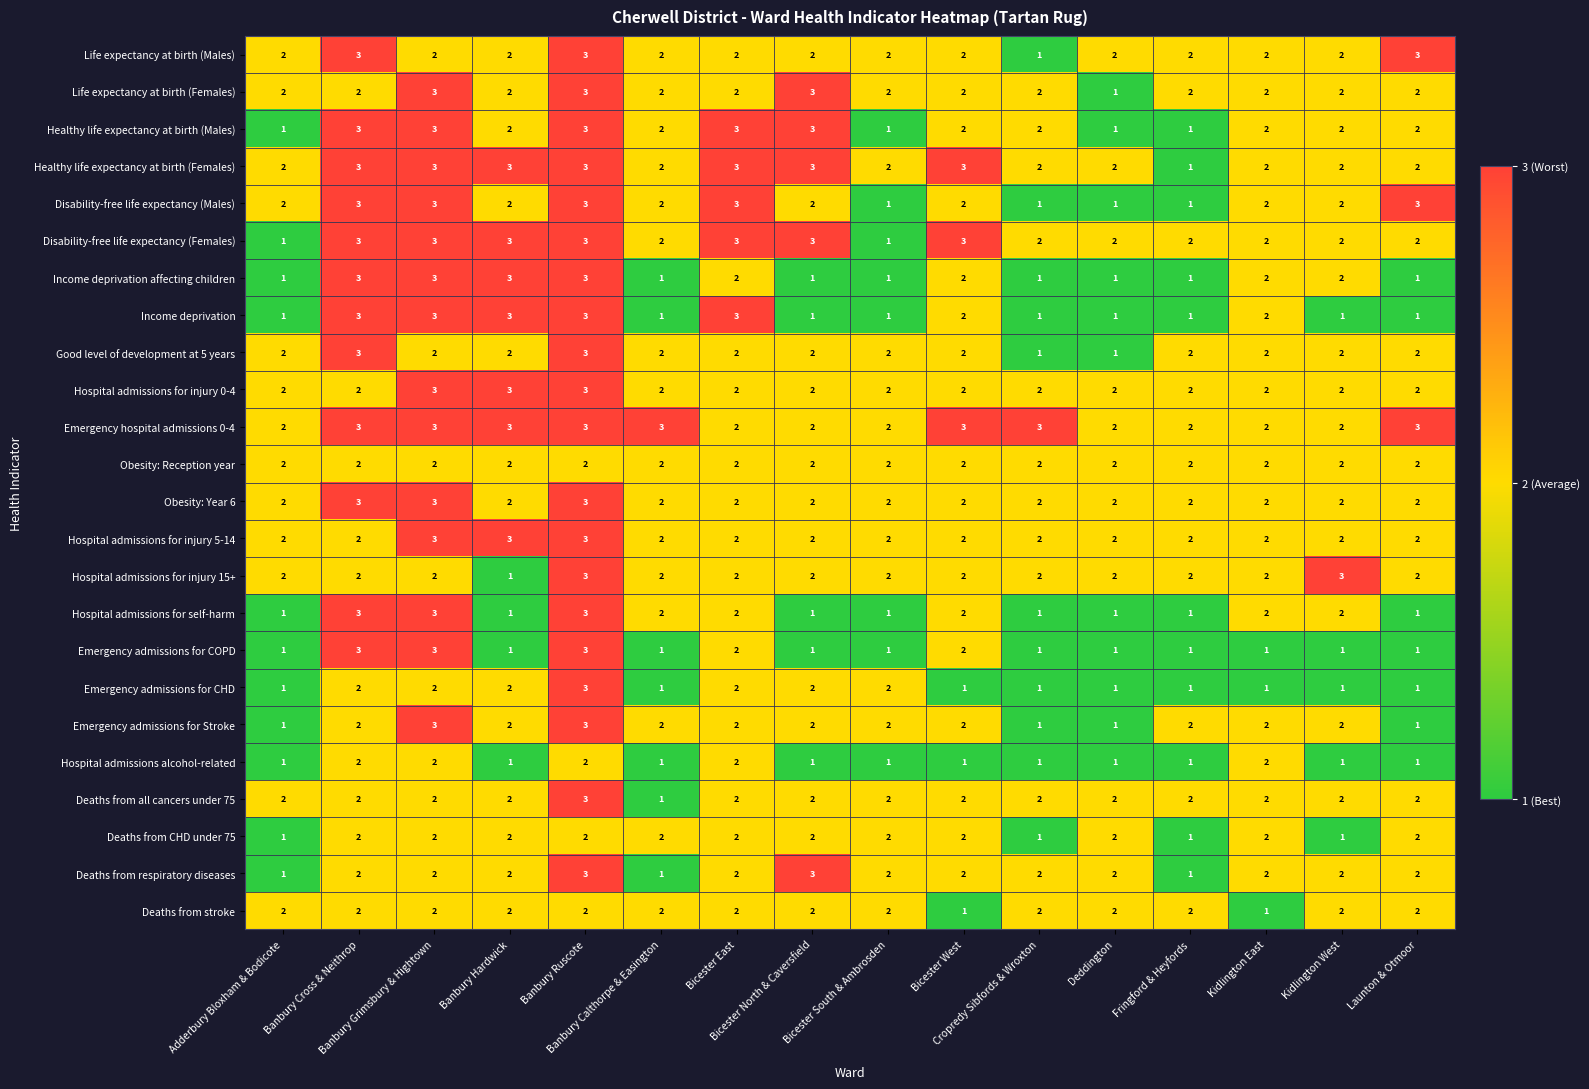

What is the maximum value shown in the chart?

3